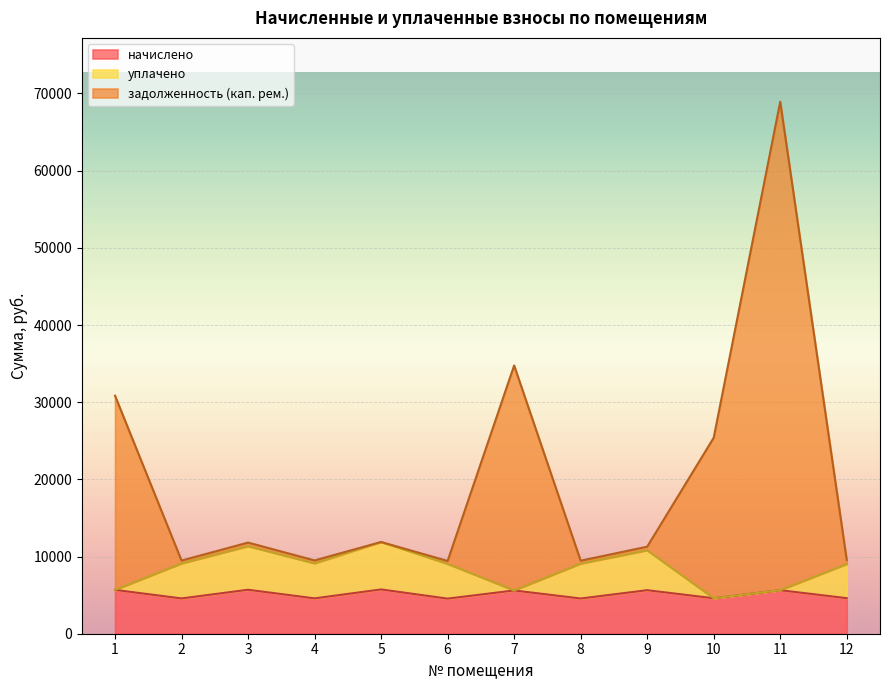

True or false: задолженность (кап. рем.) and начислено cross at least once.

False